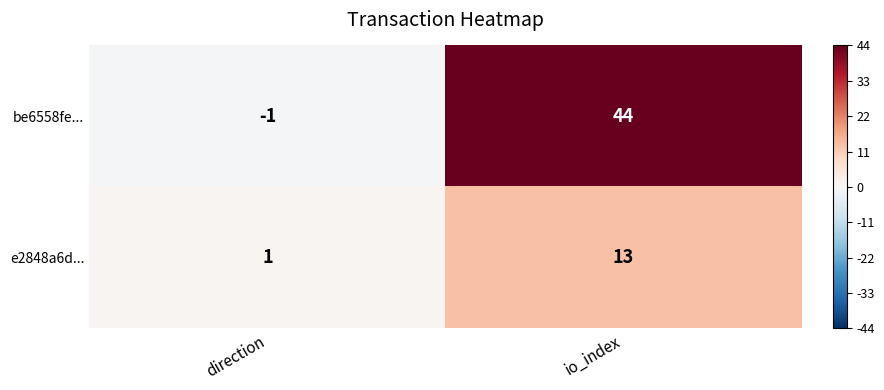

Reading left to right, what are all the values shown in this chart?

be6558fe...: -1	44
e2848a6d...: 1	13